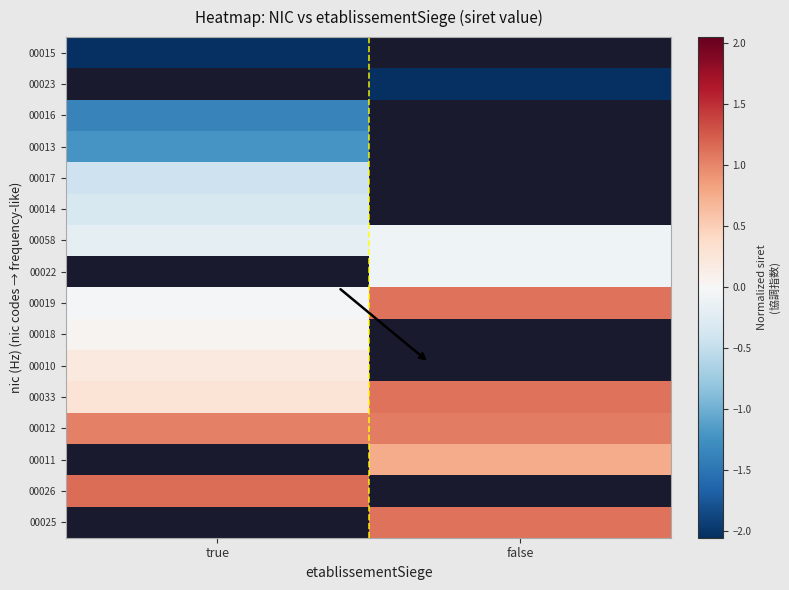

Which label corresponds to the smallest value in the chart?

true